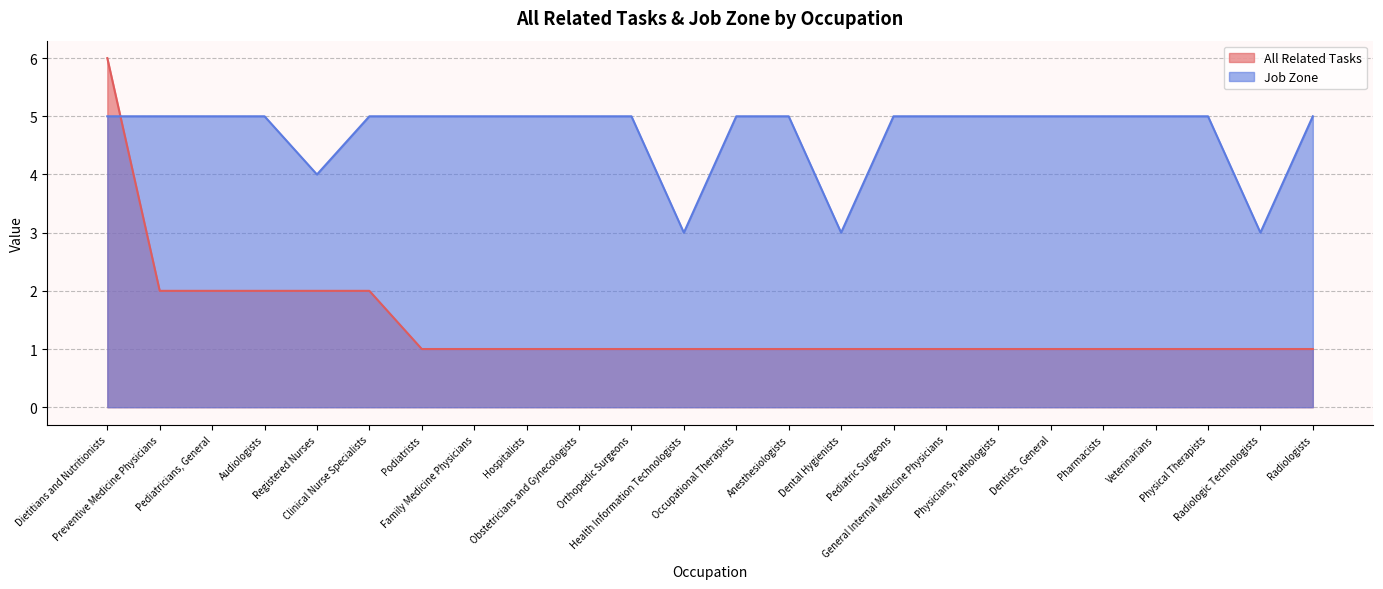

At which label is All Related Tasks closest to 3?

Preventive Medicine Physicians